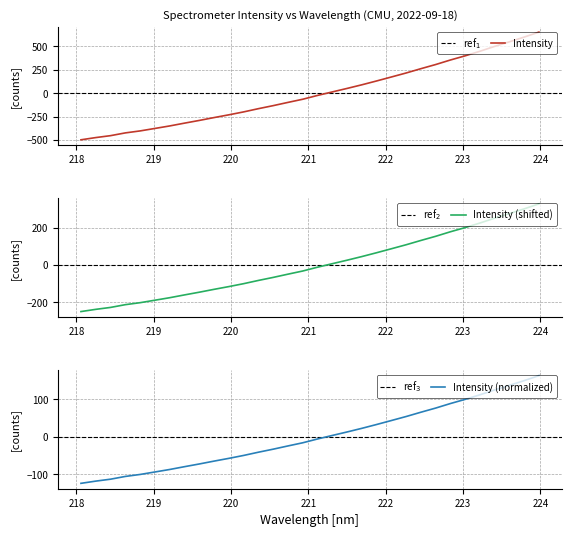

How many data points are less than -23?

17